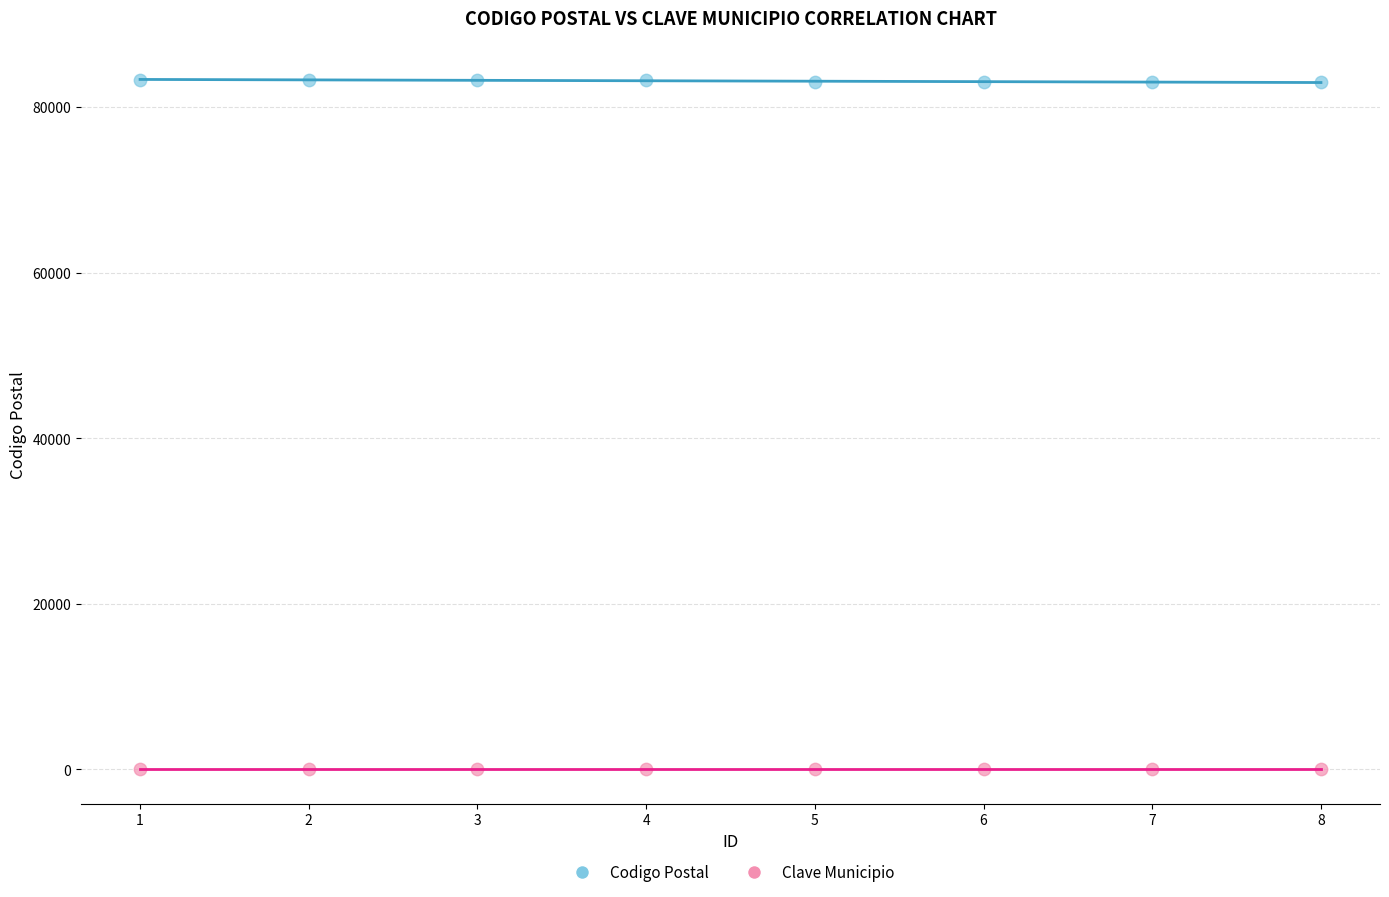

Which series contains the highest Y value?

Codigo Postal